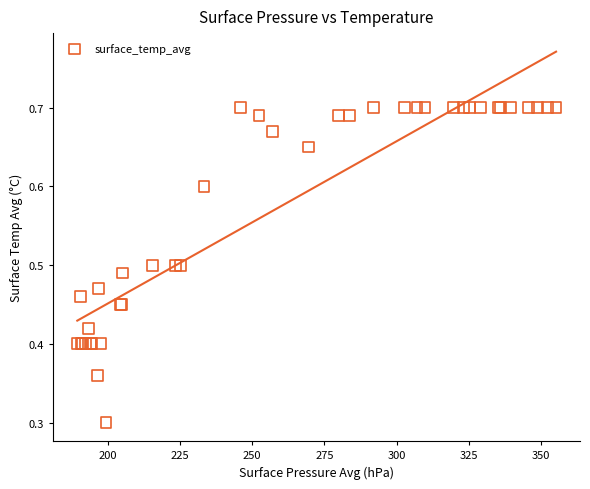

What Y value in the scatter plot is closest to 0?

0.3